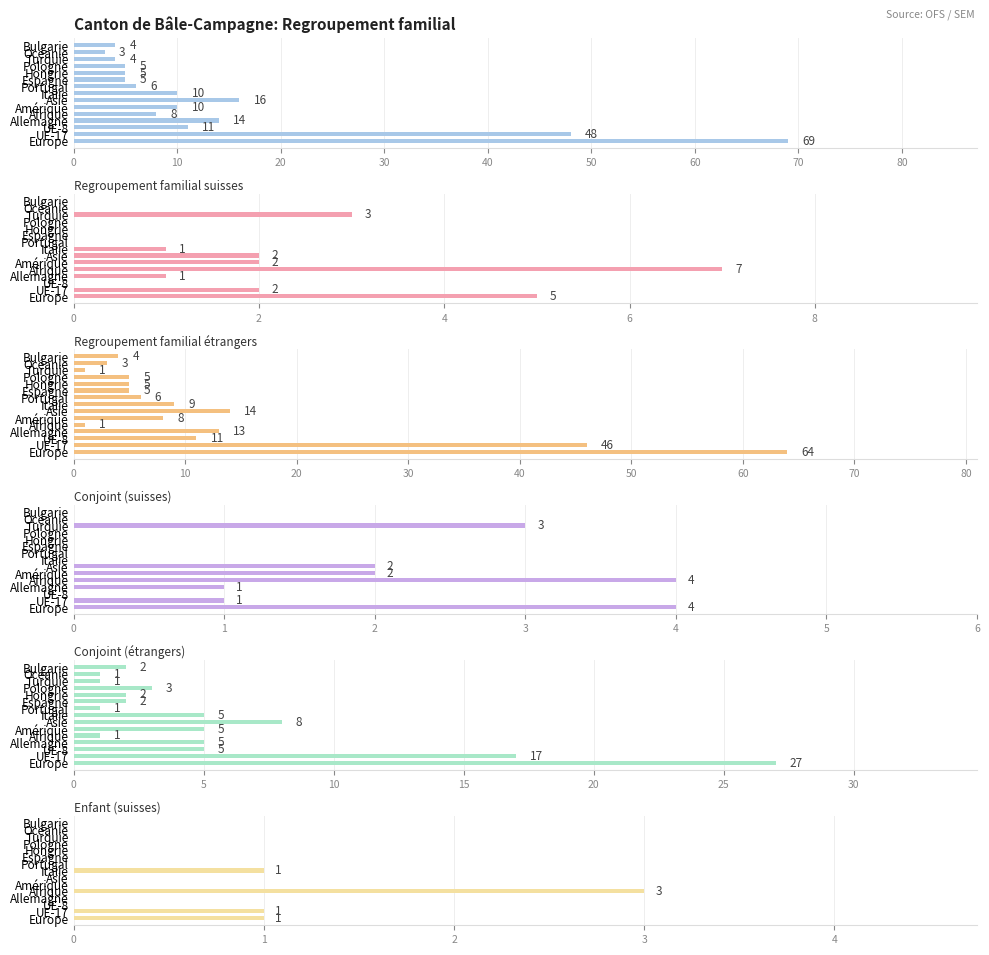

What is the average value of the Conjoint (étrangers) series?

6